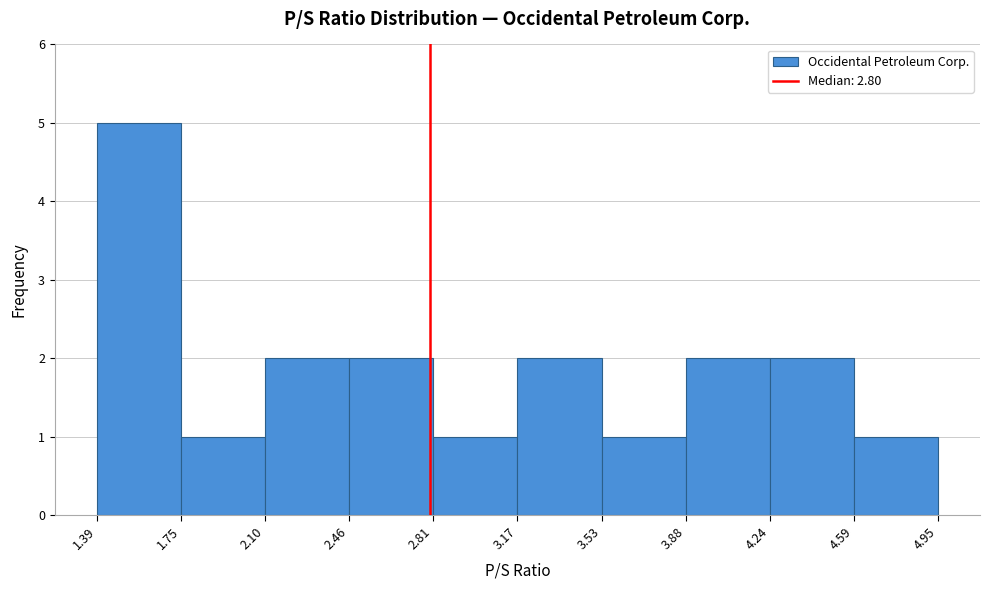

What is the height of the bar covering 3.53 to 3.88 on the x-axis? The values are not printed on the chart, so give them approximately, as read against the axis.

1